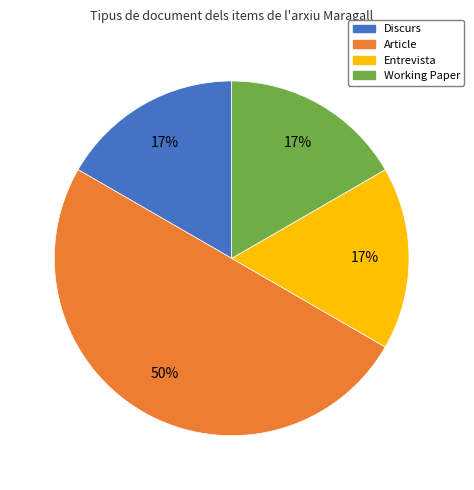

Combined, do Entrevista and Discurs account for over 50%?

No